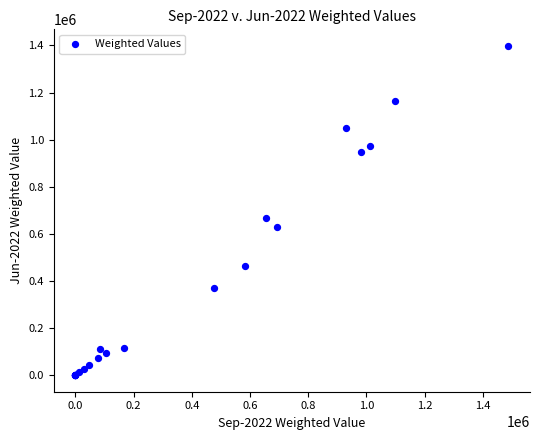

What Y value in the scatter plot is closest to 699171?

666759.0